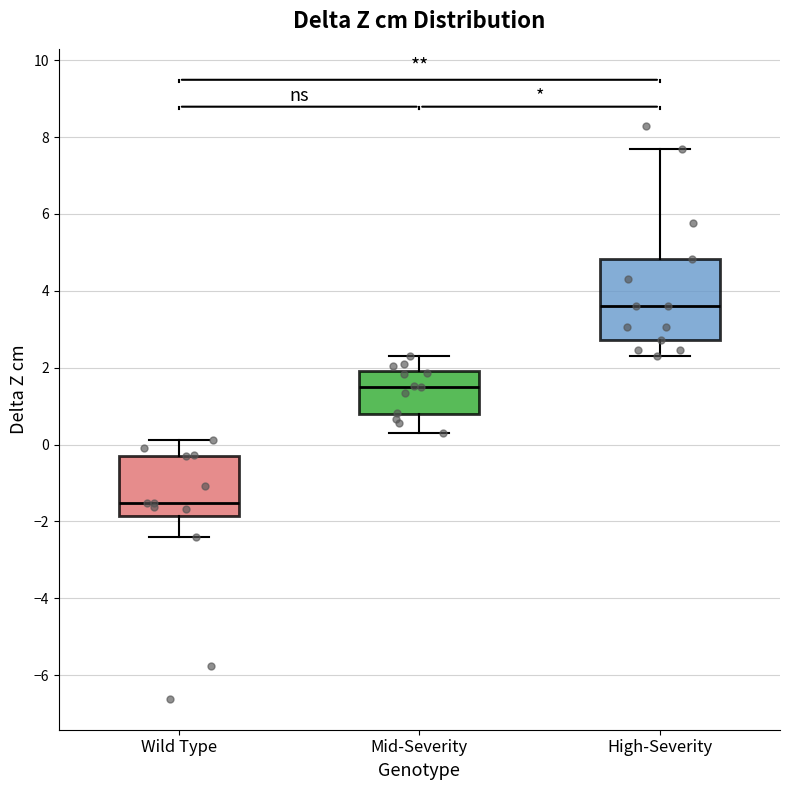

Reading left to right, read every box against the y-axis: the position of its median line, the range the box covers, and the ends of its whiskers. The values are not printed on the chart, so give them approximately, as read against the axis.

Wild Type: median -1.6, box -1.8 to -0.2, whiskers -2.4 to 0.2
Mid-Severity: median 1.6, box 0.8 to 2.0, whiskers 0.4 to 2.4
High-Severity: median 3.6, box 2.8 to 4.8, whiskers 2.4 to 7.6